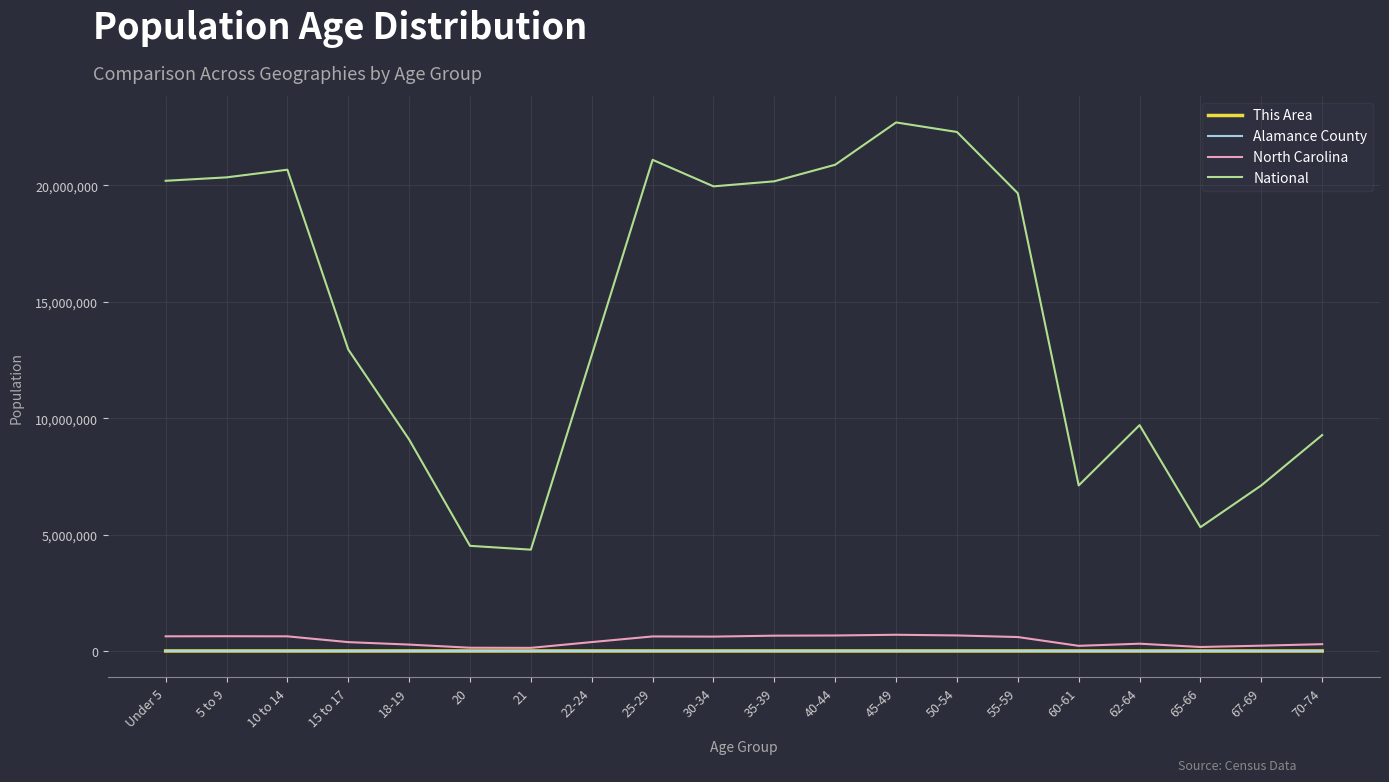

Count the number of categories in the chart.

20